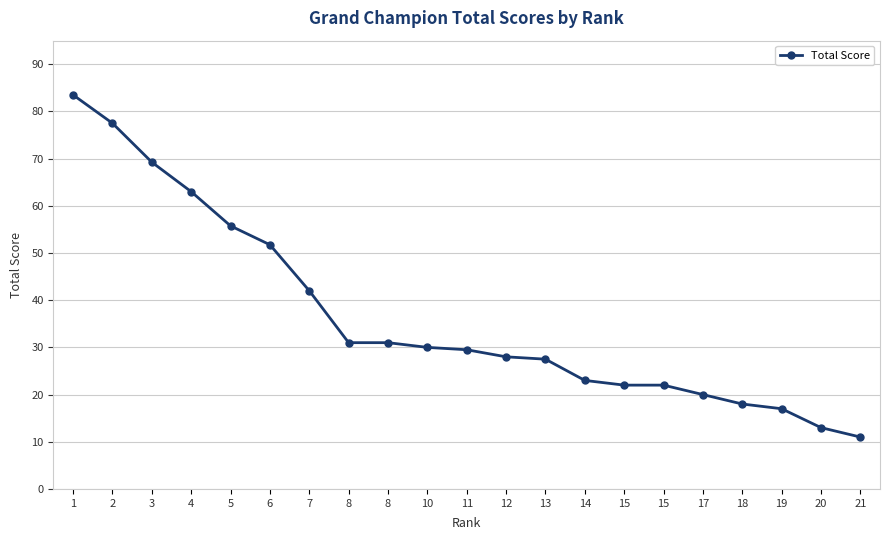

How many values exceed 29?

11